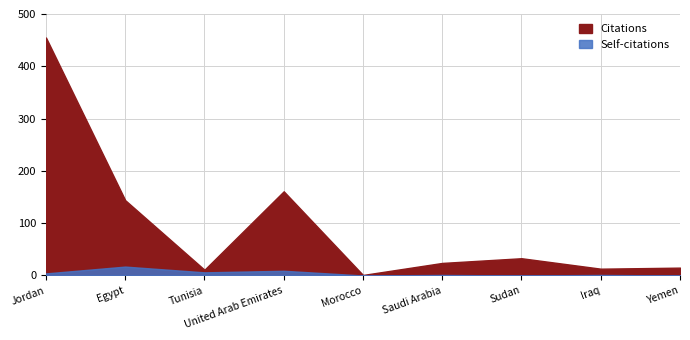

Which series has the widest spread of values?

Citations